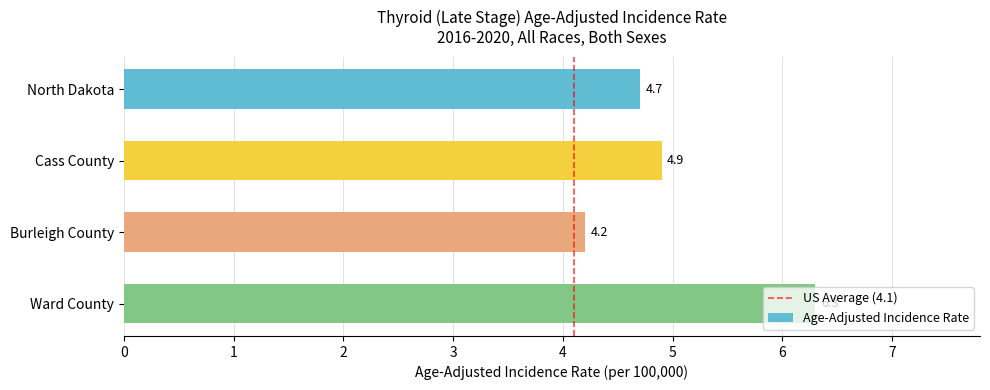

What position from the top is Ward County?

4